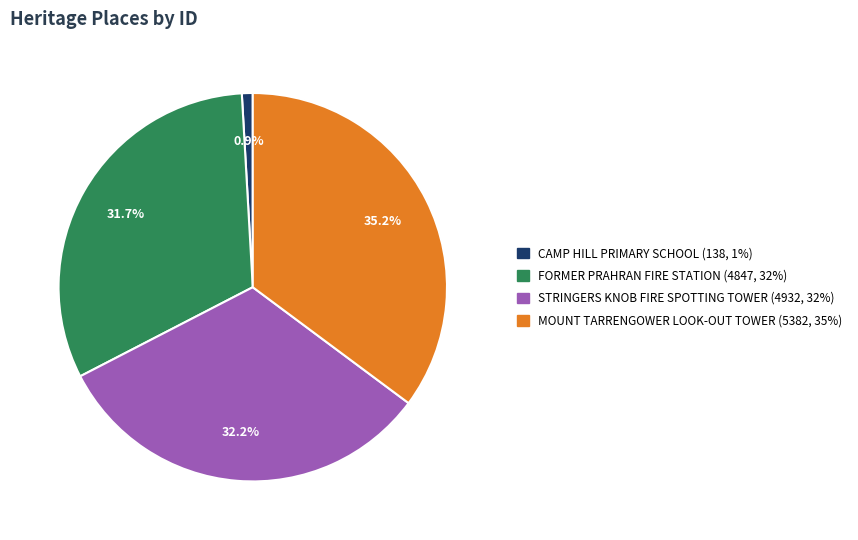

To the nearest percent, what is the difference between the largest and smallest slice percentages?

34%